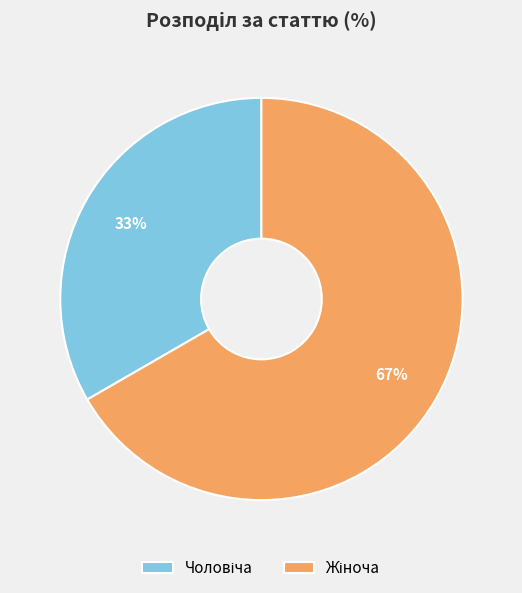

Does any single category account for the majority?

Yes